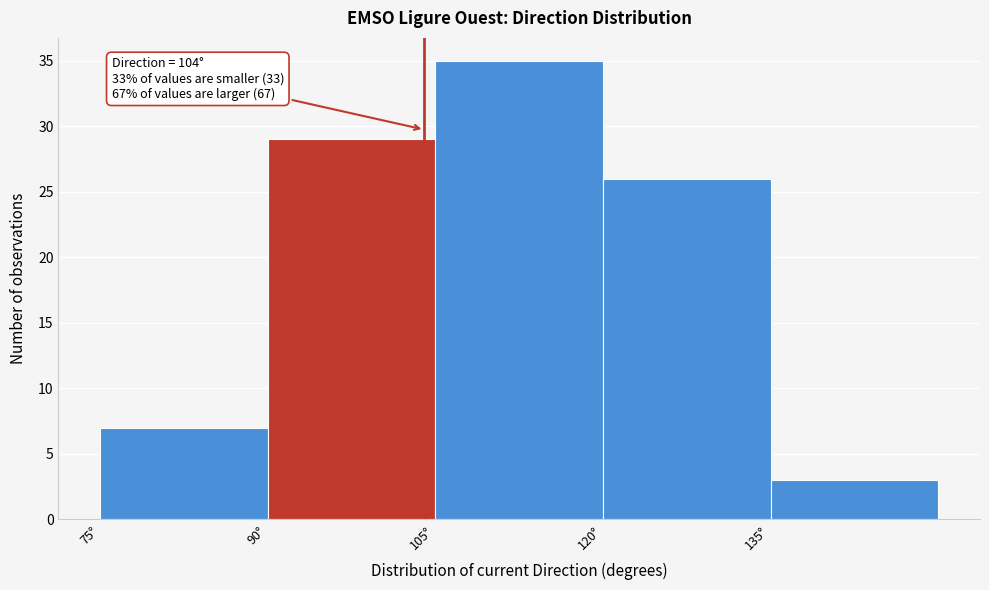

Which range on the x-axis has the tallest bar?

105 to 120